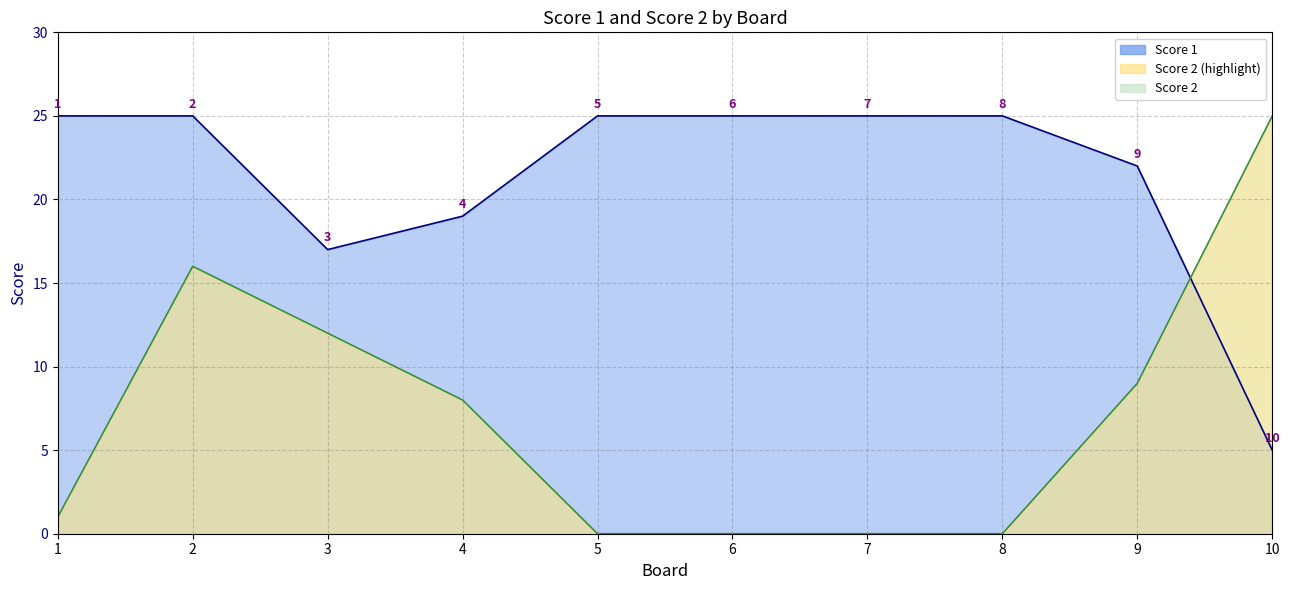

At how many categories does at least one series exceed 11?

10